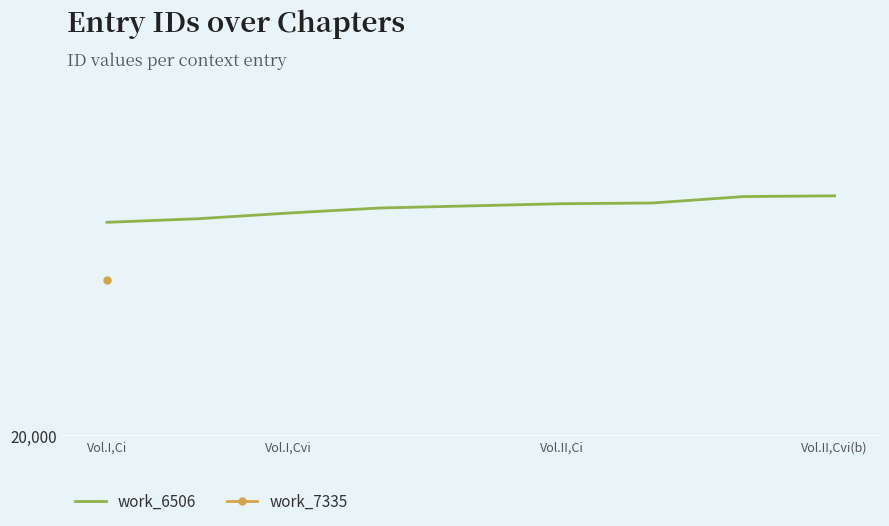

Reading right to left, transcribe all the data shown in this chart.

20336	20335	20326	20325	20322	20319	20312	20304	20299